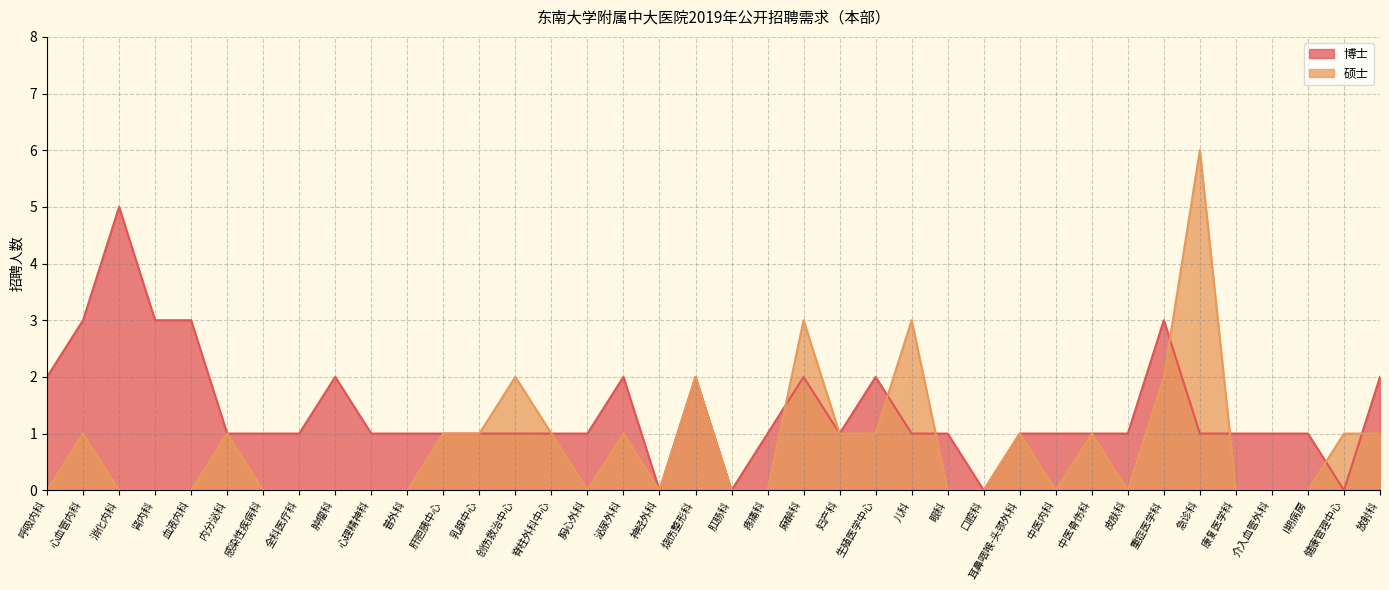

Between which two adjacent categories do 博士 and 硕士 first intersect?

疼痛科 and 麻醉科